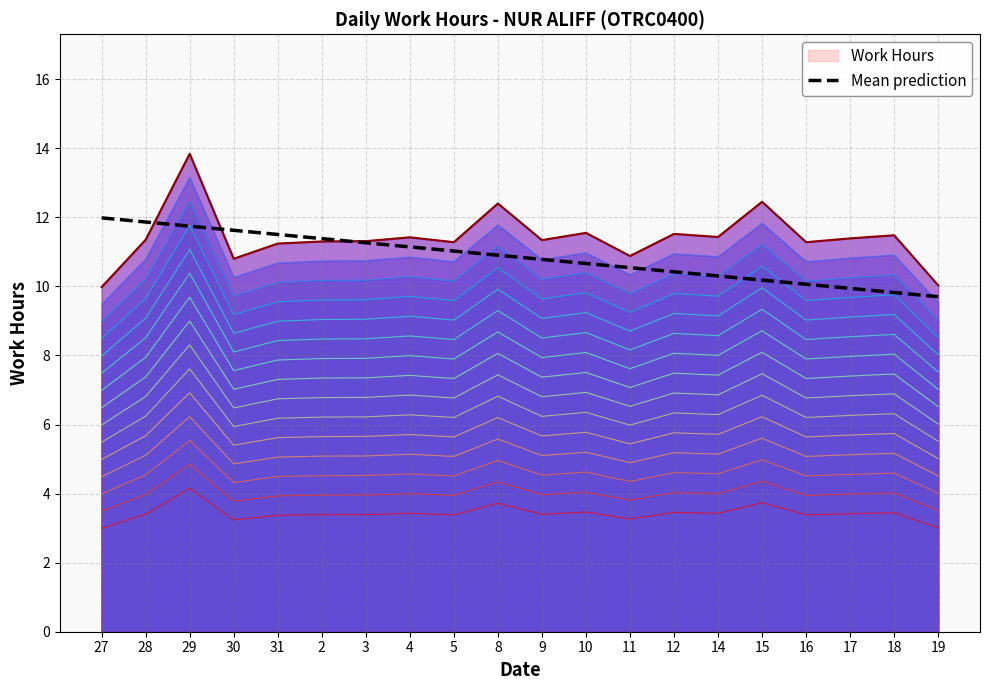

Which has a higher value, 16 or 31?

31